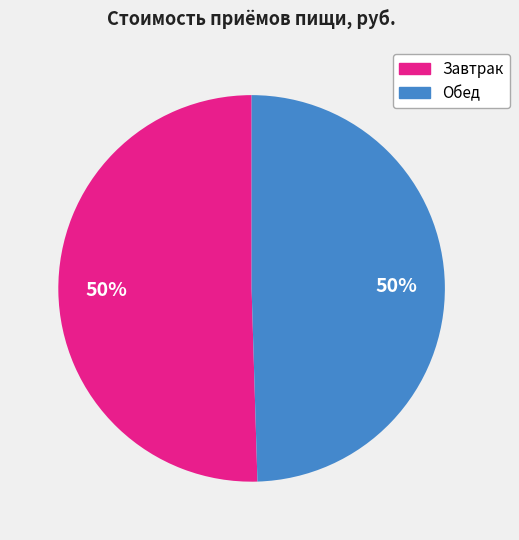

What percentage is the Завтрак slice, to the nearest percent?

50%